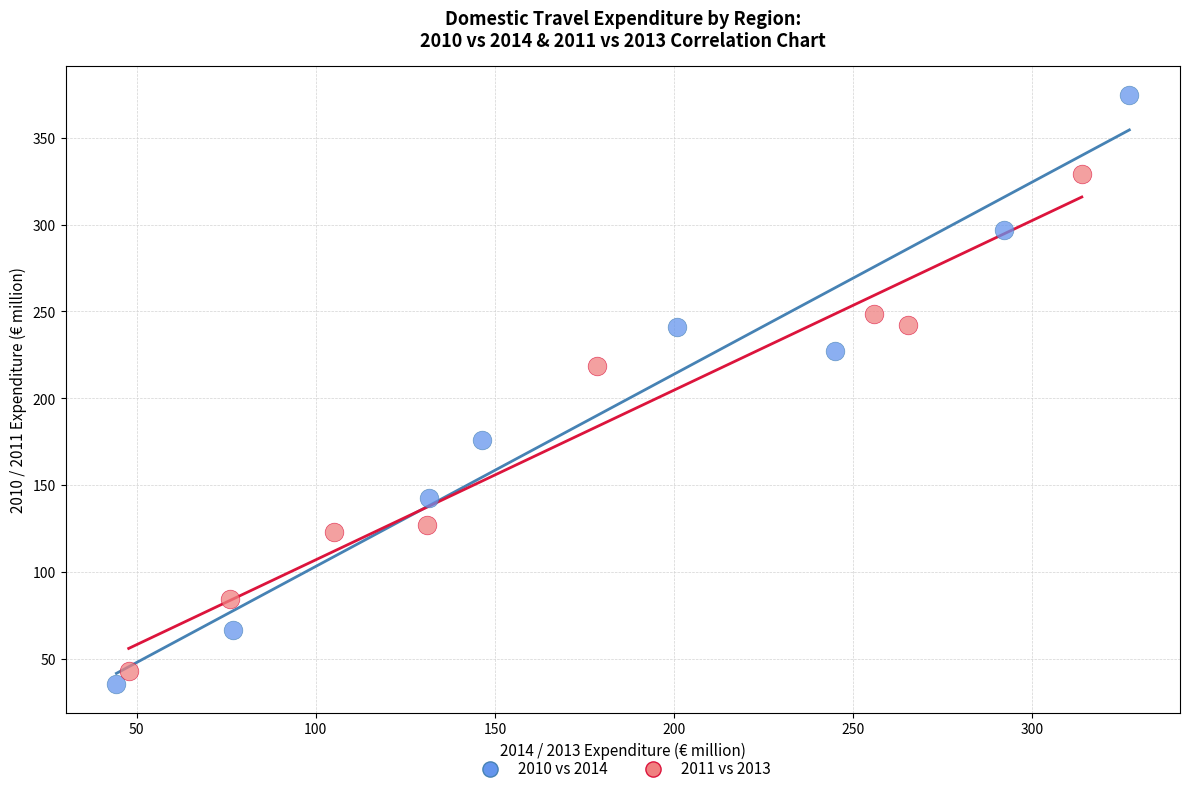

Which series contains the highest Y value?

2010 vs 2014